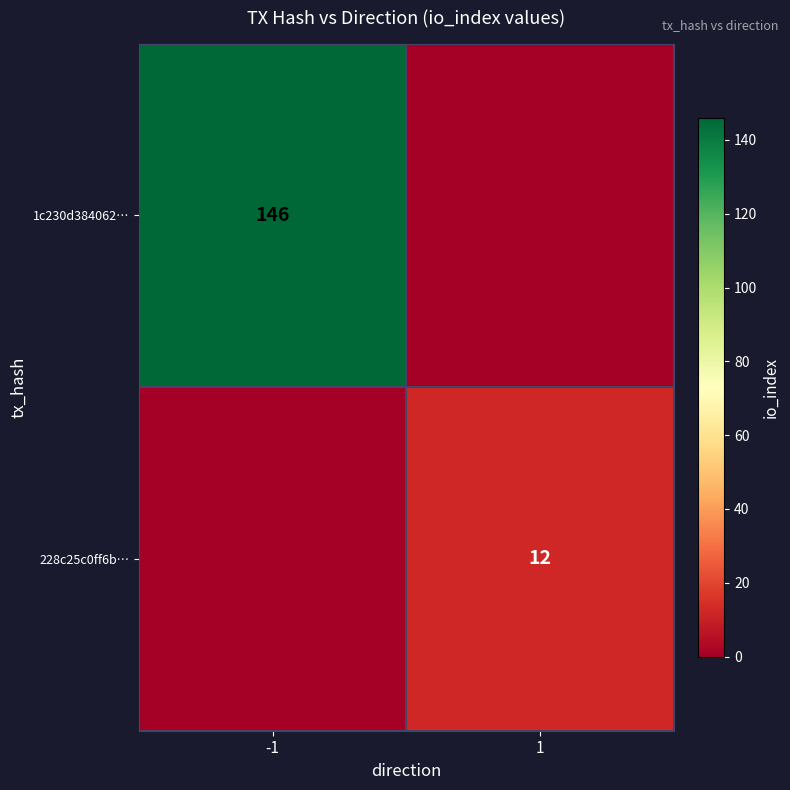

The value of 228c25c0ff6b… at 1 is 12. True or false?

True